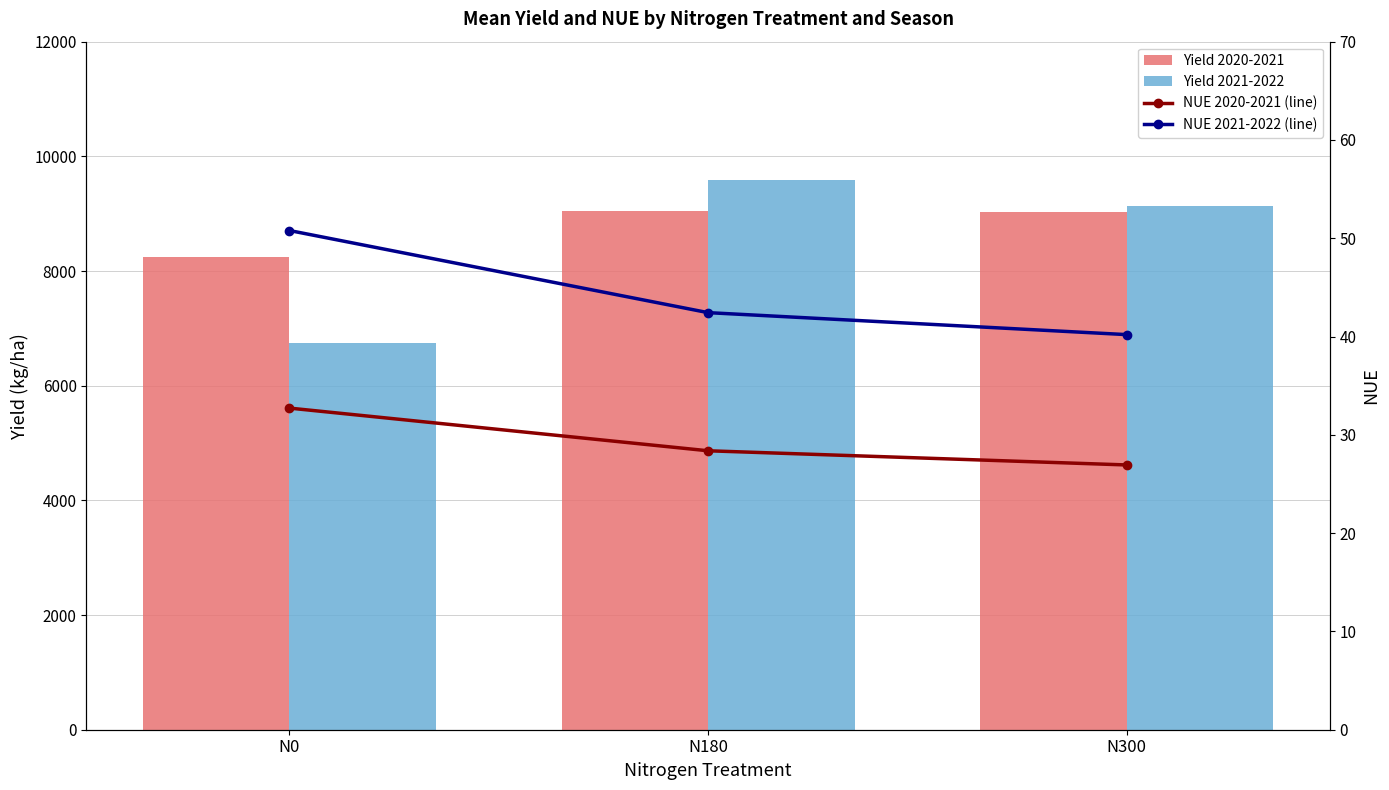

Which category has the highest value in the NUE 2021-2022 (line) series?

N0